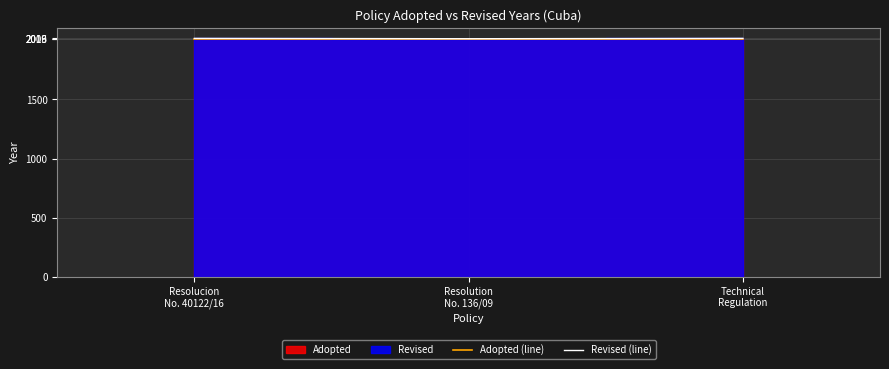

What position from the right is Resolution
No. 136/09?

2